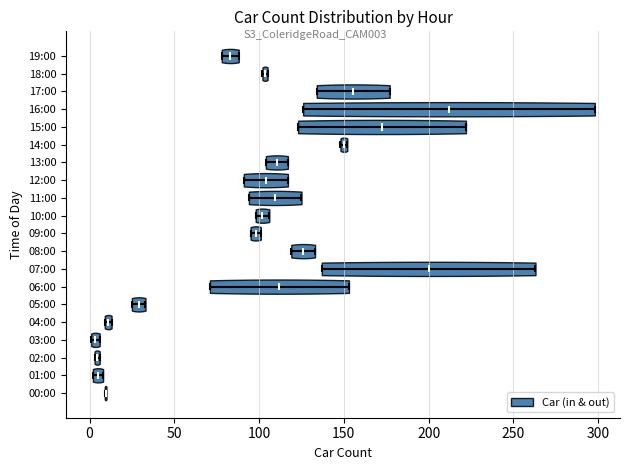

Where does the median line of the violin for 15:00 sit on the x-axis? The values are not printed on the chart, so give them approximately, as read against the axis.

175